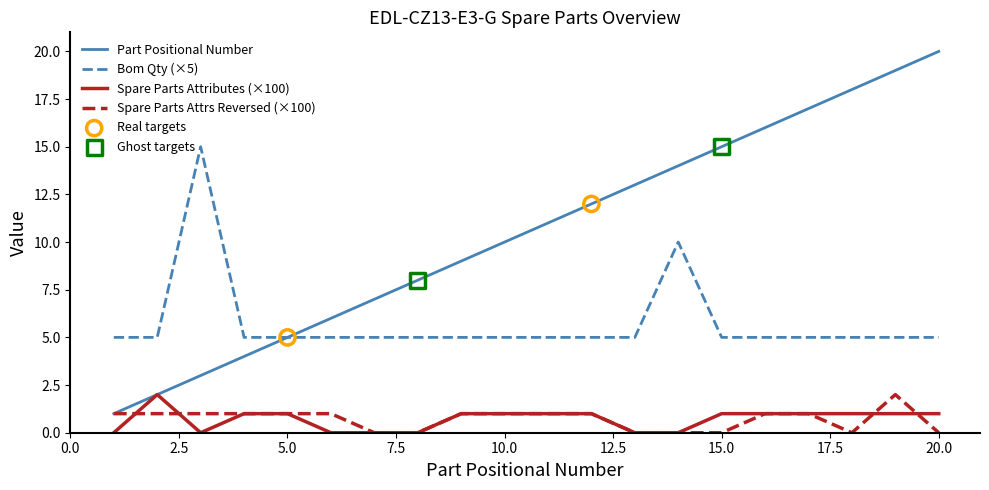

Which series has the largest total across all categories?

Part Positional Number